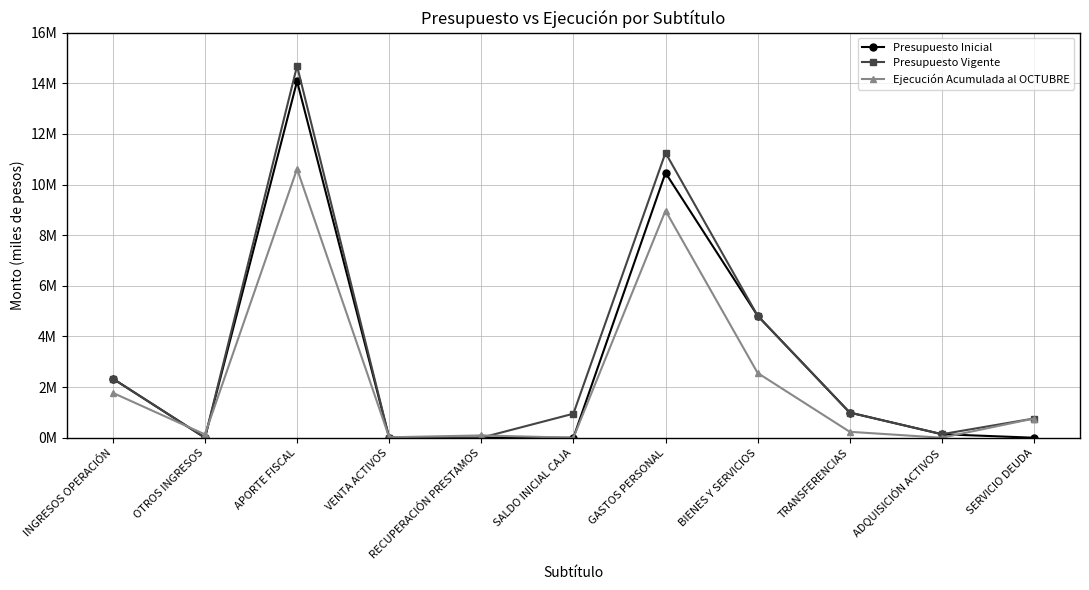

Which series ends up on top after the final intersection of Ejecución Acumulada al OCTUBRE and Presupuesto Inicial?

Ejecución Acumulada al OCTUBRE